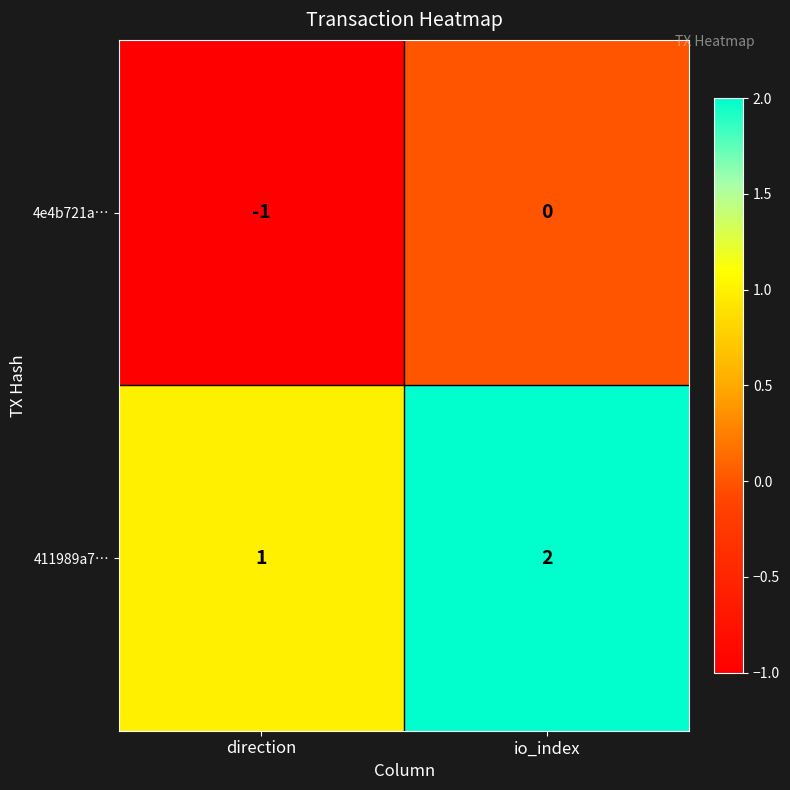

Reading left to right, transcribe all the data shown in this chart.

4e4b721a…: -1	0
411989a7…: 1	2